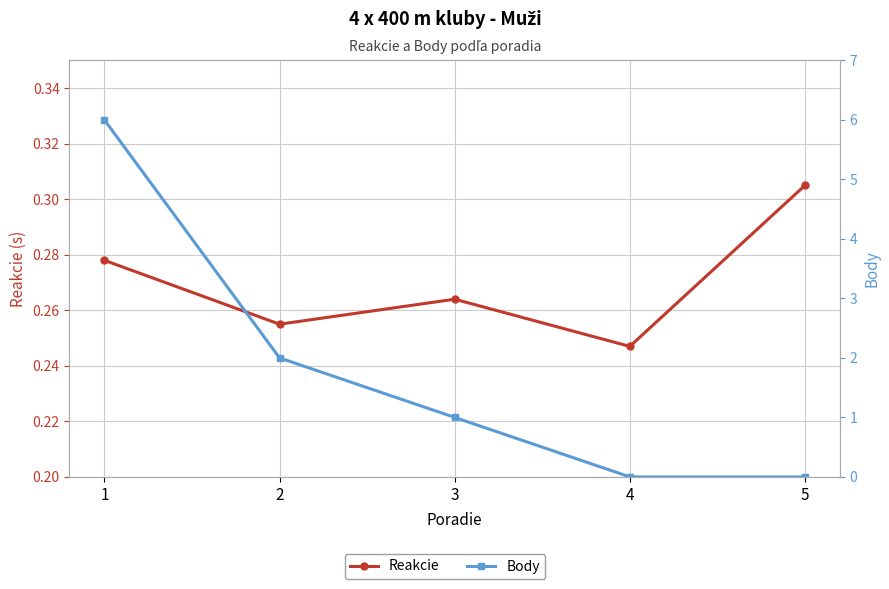

What is the average value of the Body series?

1.8